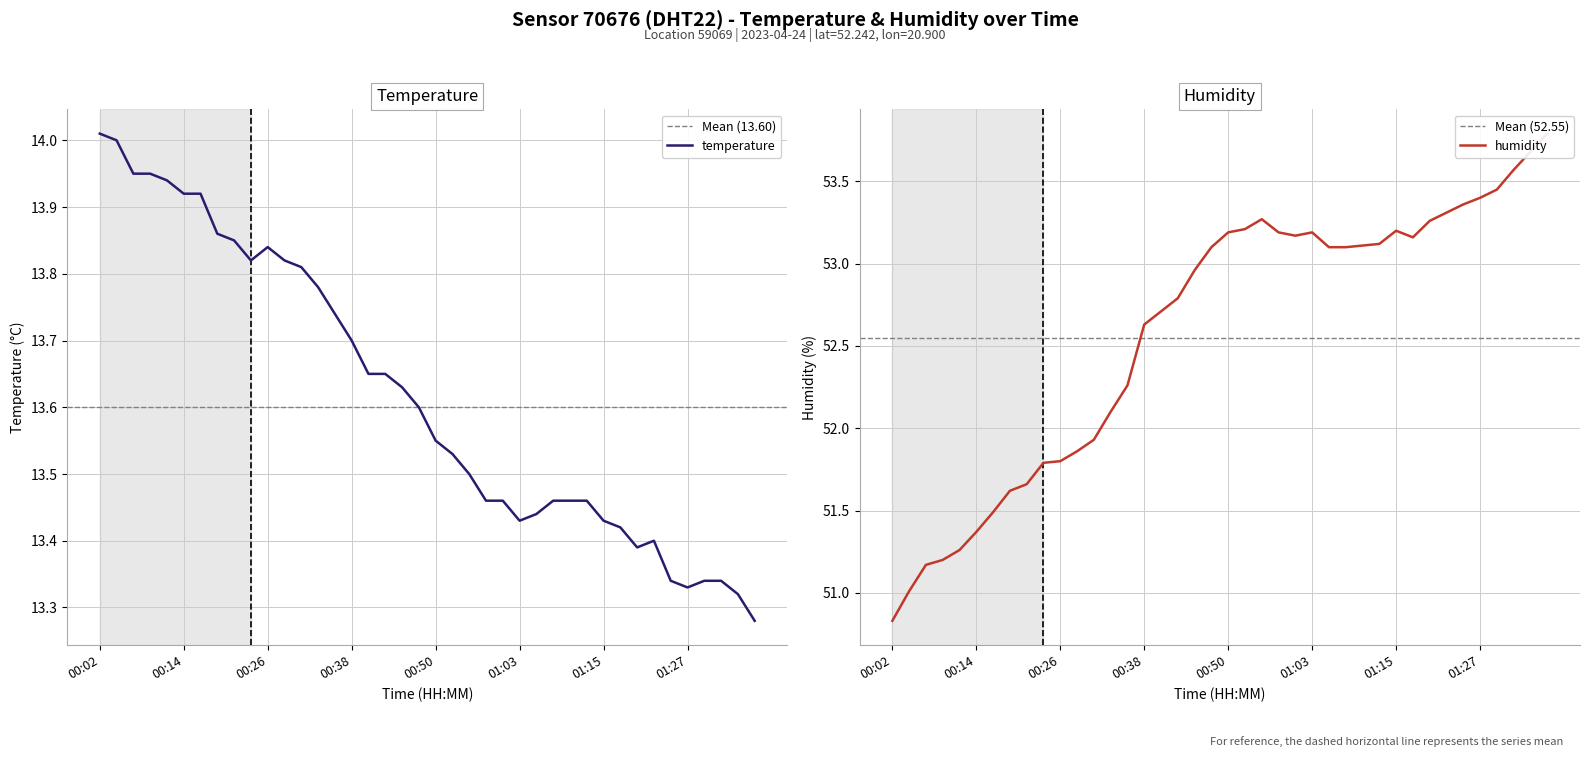

Rank the series by their maximum value, from highest to lowest.

humidity, temperature